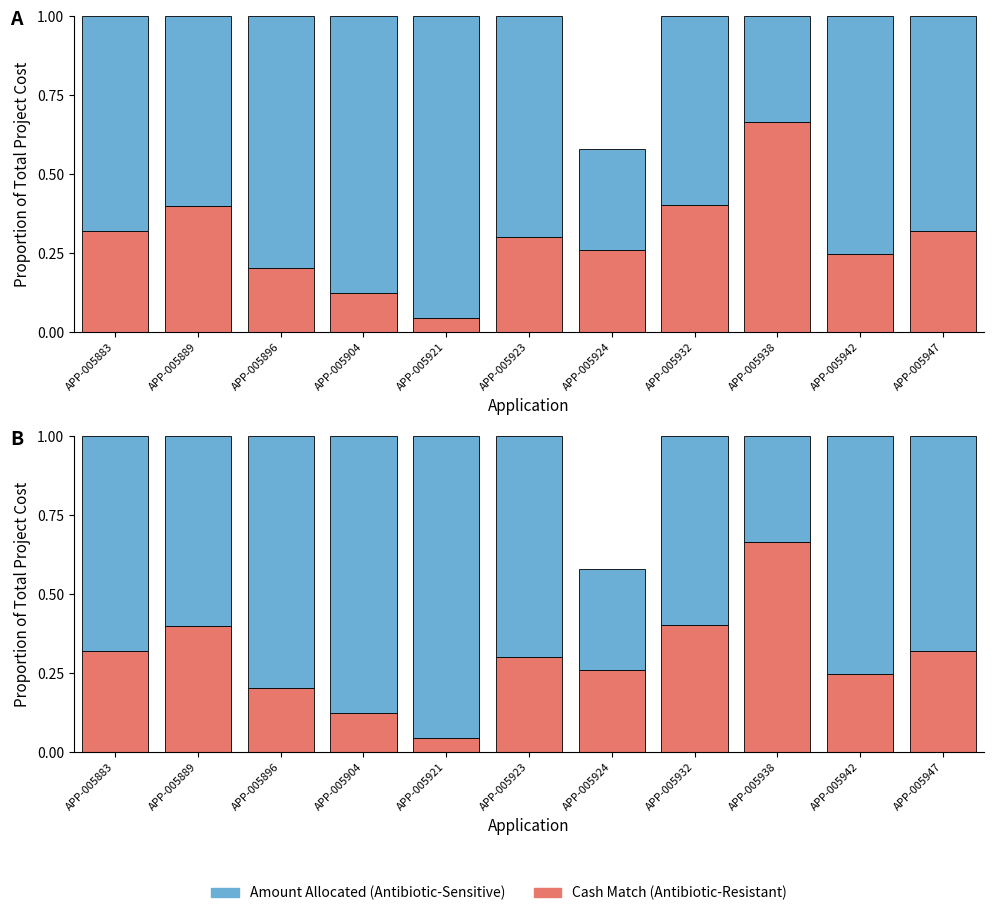

At which category is the sum across all series the highest?

APP-005938